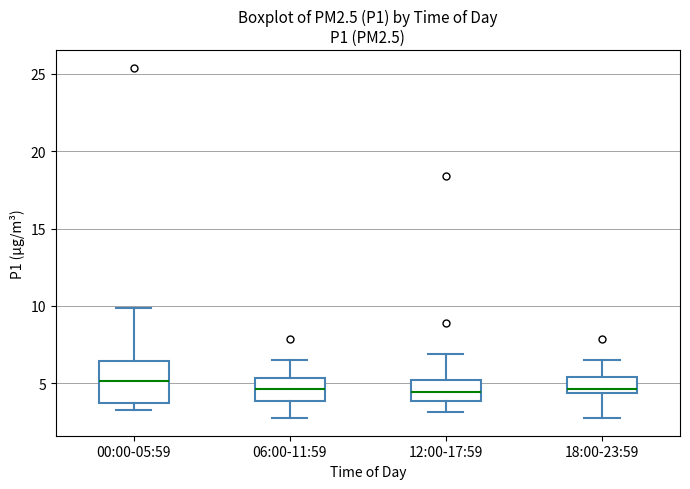

Which box is the tallest, from its lower edge to its upper edge?

00:00-05:59